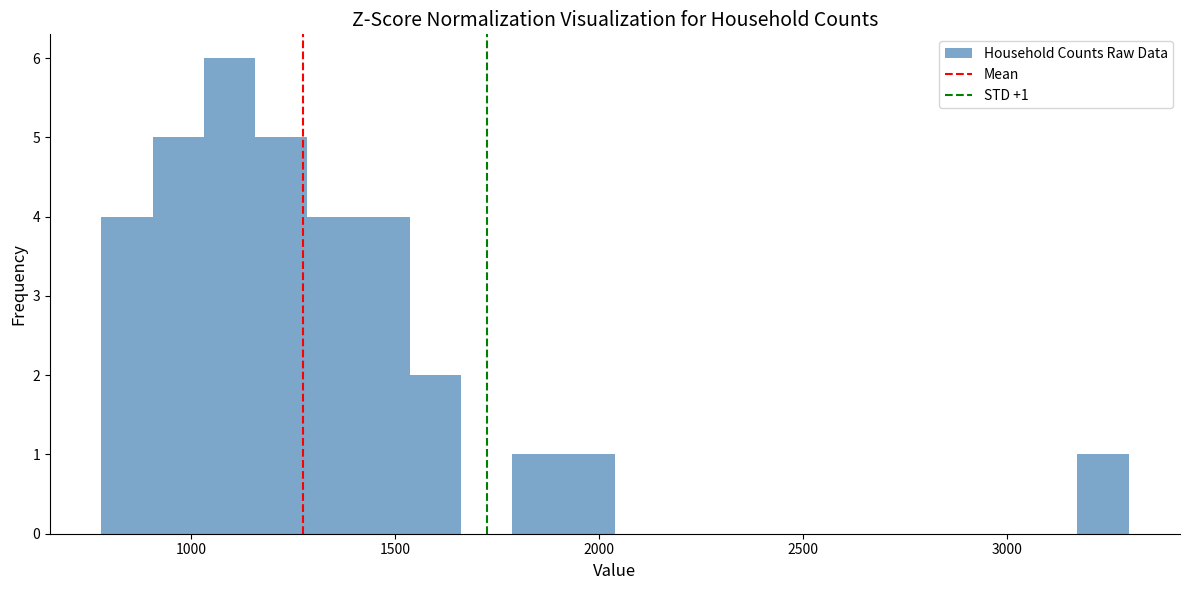

Around what value on the x-axis is the tallest bar? Give the approximate position of its centre, as read against the axis.

1100